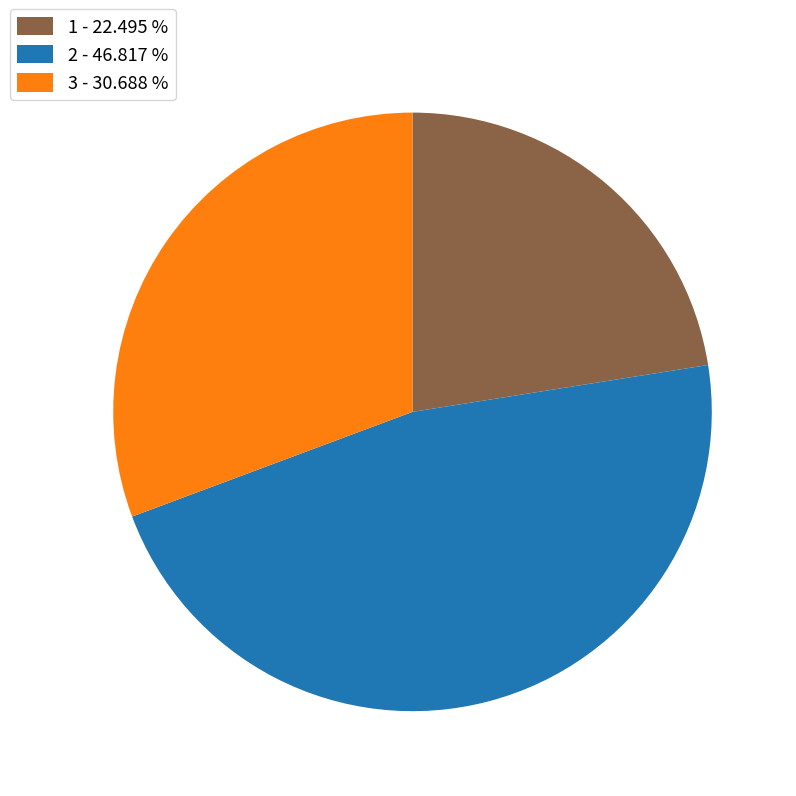

Do 2 and 3 together represent more than half of the pie?

Yes